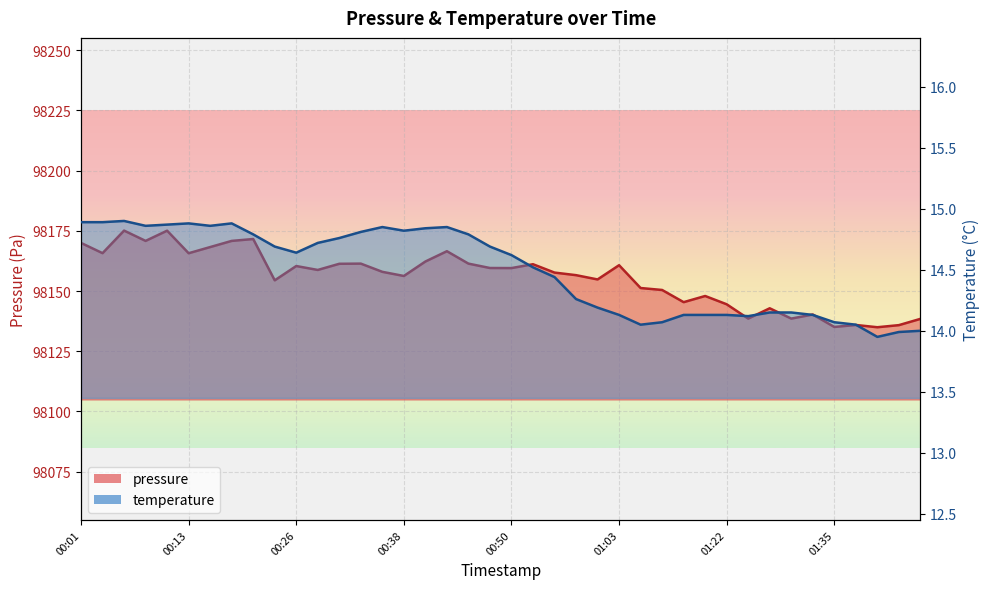

What is the sum of the pressure values at 00:23 and 01:17?

196299.8